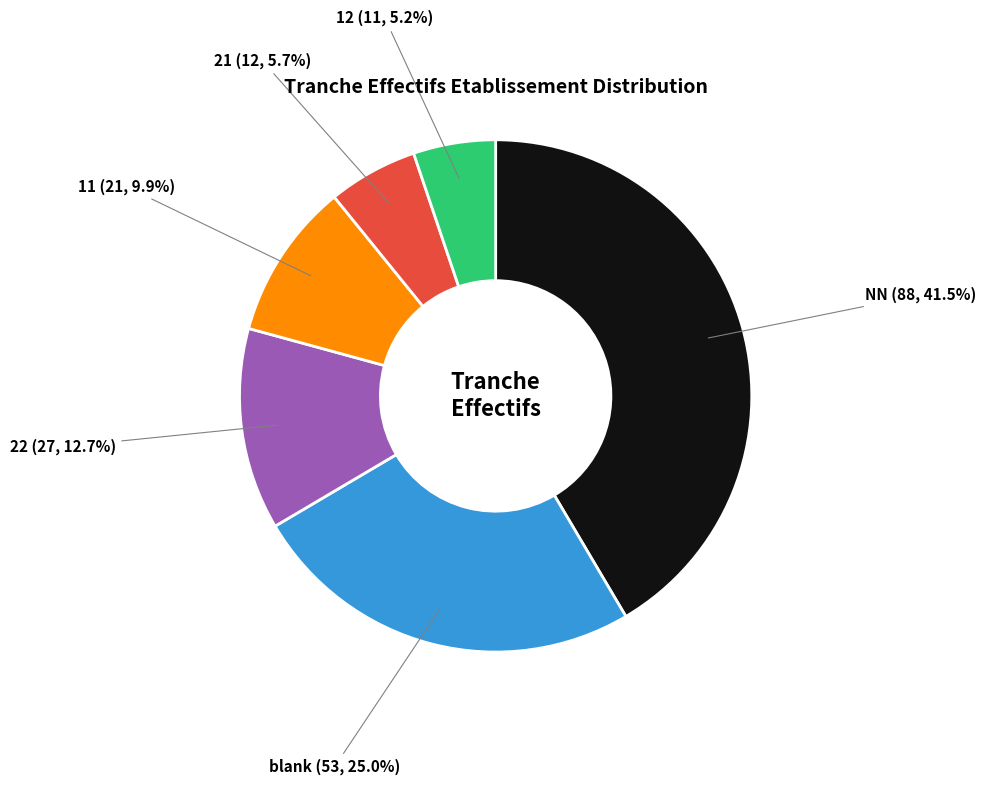

Count the number of slices in the pie.

6